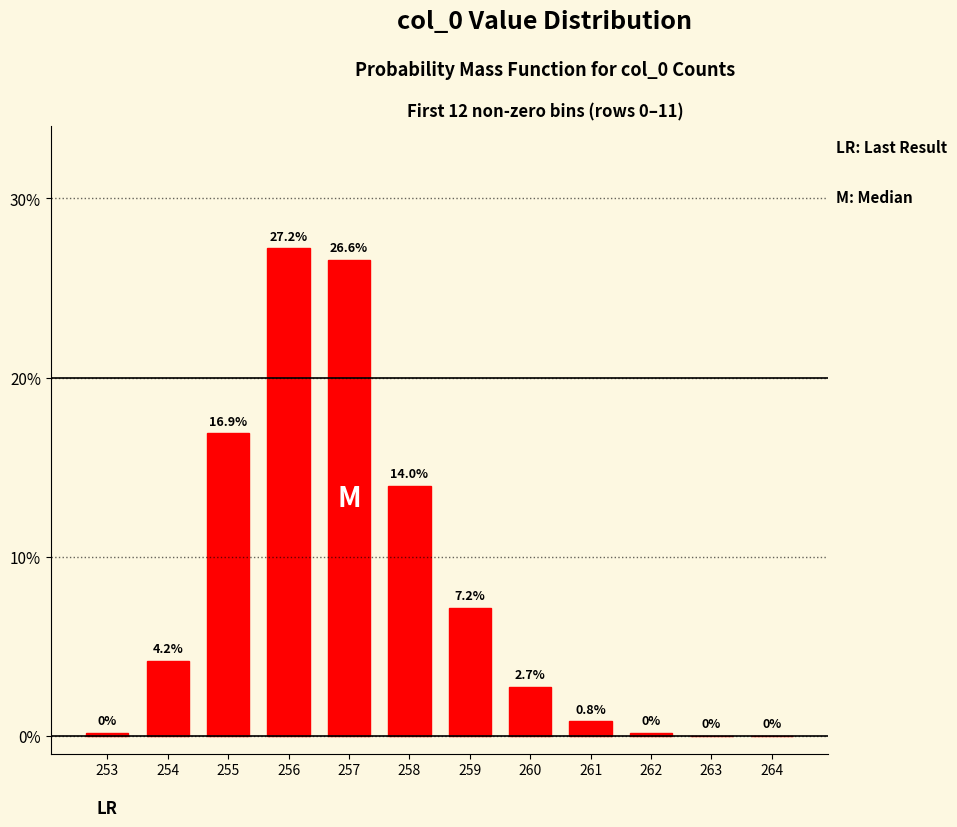

What is the maximum value shown in the chart?

27.2